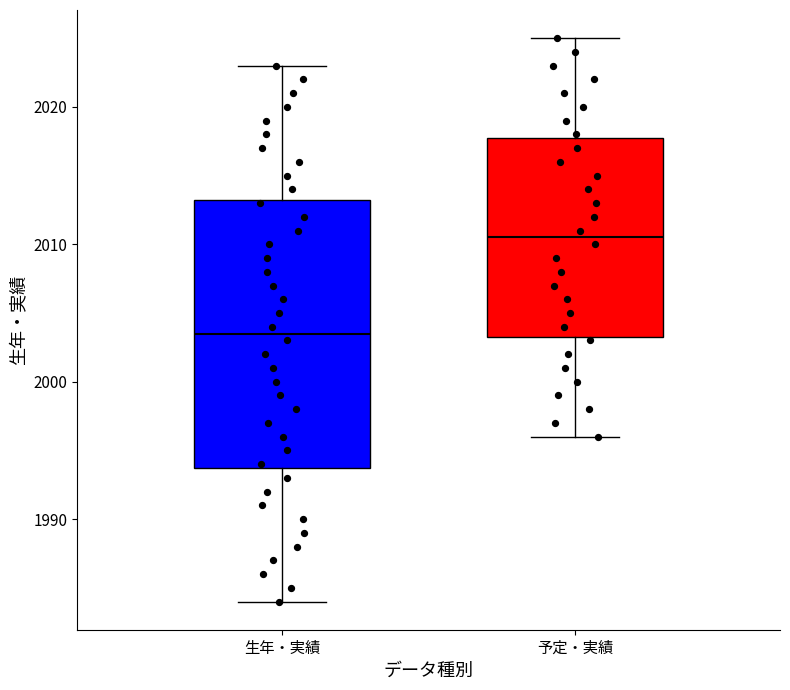

Reading left to right, transcribe this box plot: for each box, give where its median line is, the range the box spans, and where its two whiskers end, as read against the y-axis. The values are not printed on the chart, so give them approximately, as read against the axis.

生年・実績: median 2004, box 1994 to 2013, whiskers 1984 to 2023
予定・実績: median 2011, box 2003 to 2018, whiskers 1996 to 2025